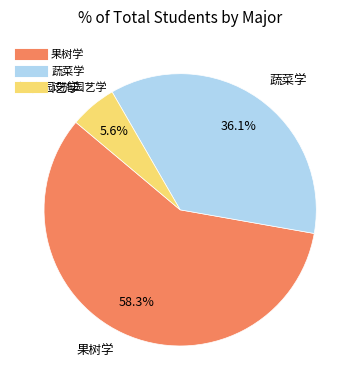

How many segments does this pie chart have?

3